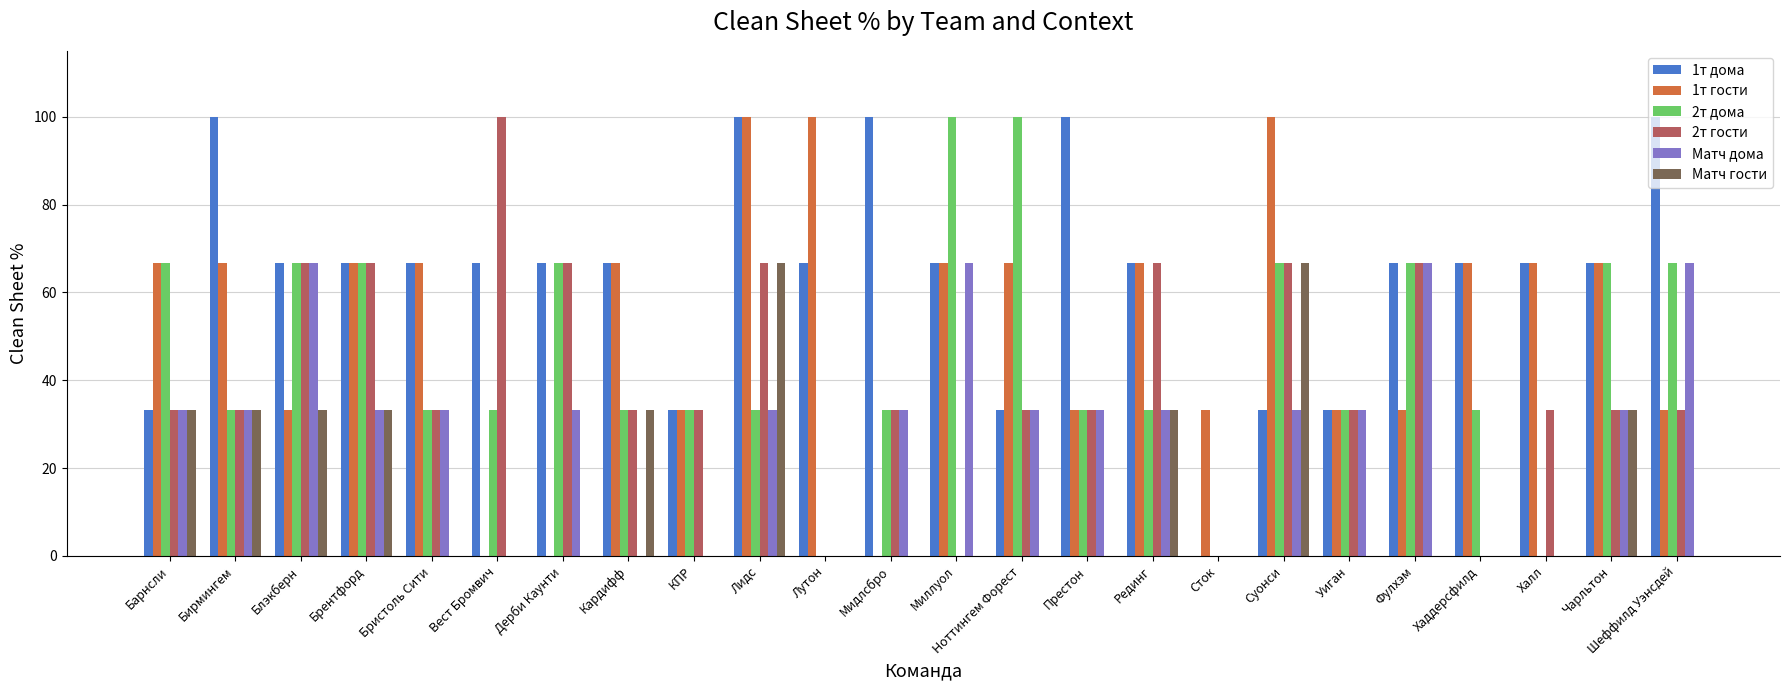

Does the chart contain stacked bars?

No